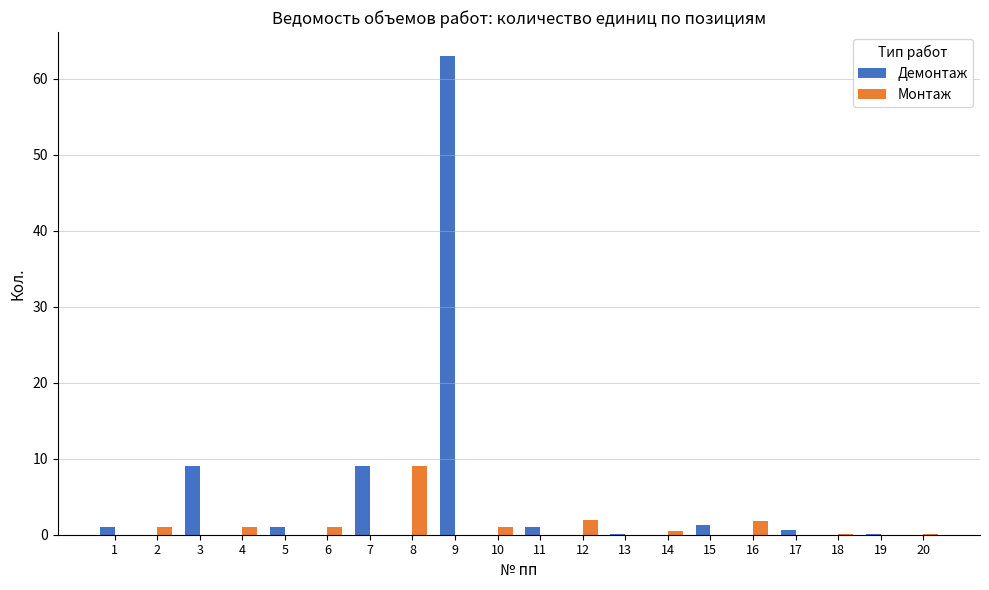

At which category is the sum across all series the highest?

9